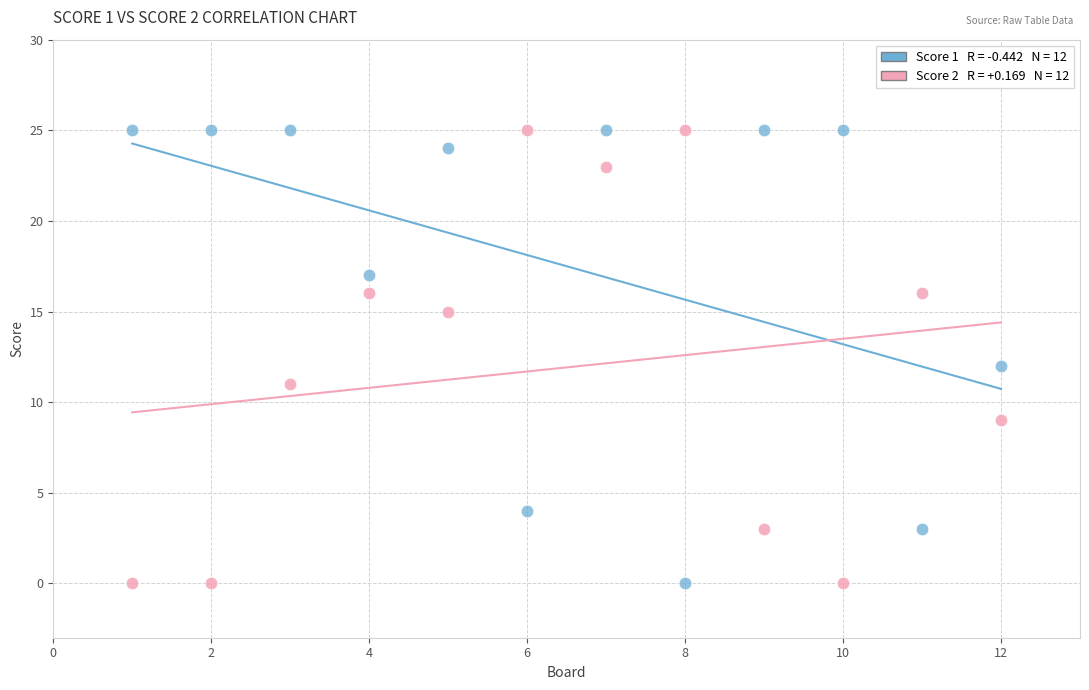

Across all data points, what is the range of X values (max minus min)?

11